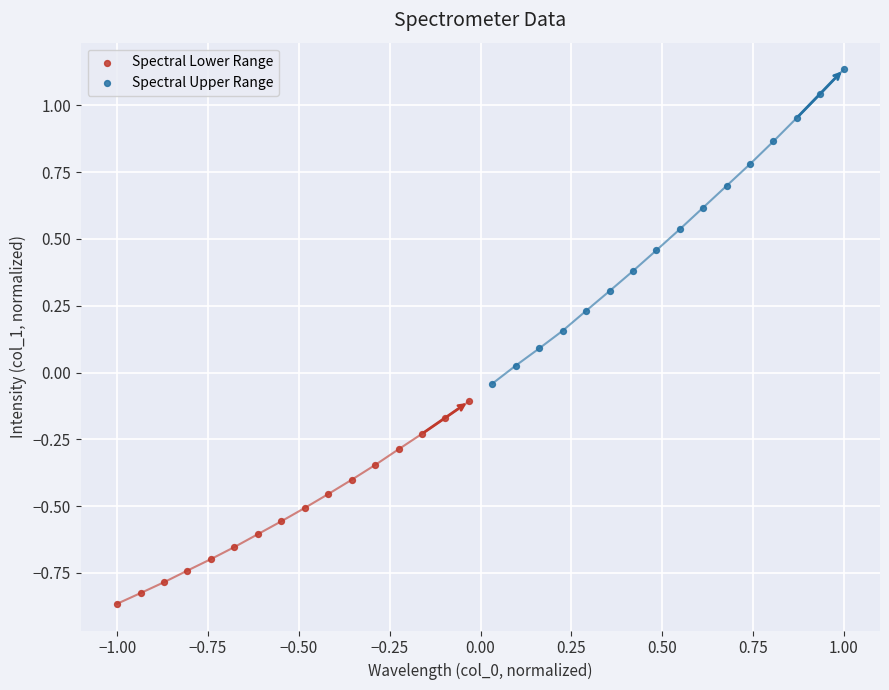

Which series contains the highest Y value?

Spectral Upper Range